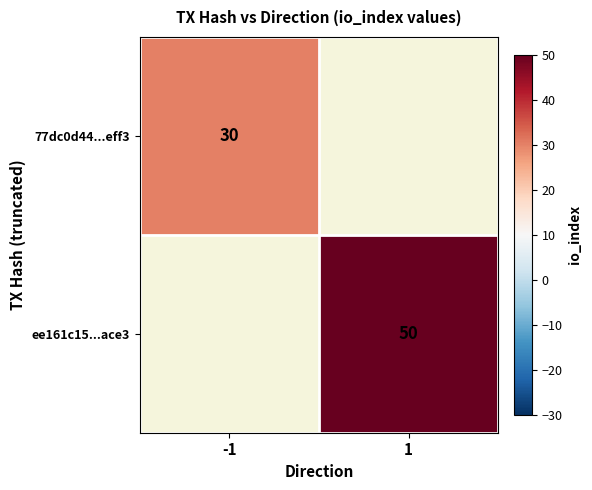

Is it true that ee161c15...ace3 equals 11 at 1?

False